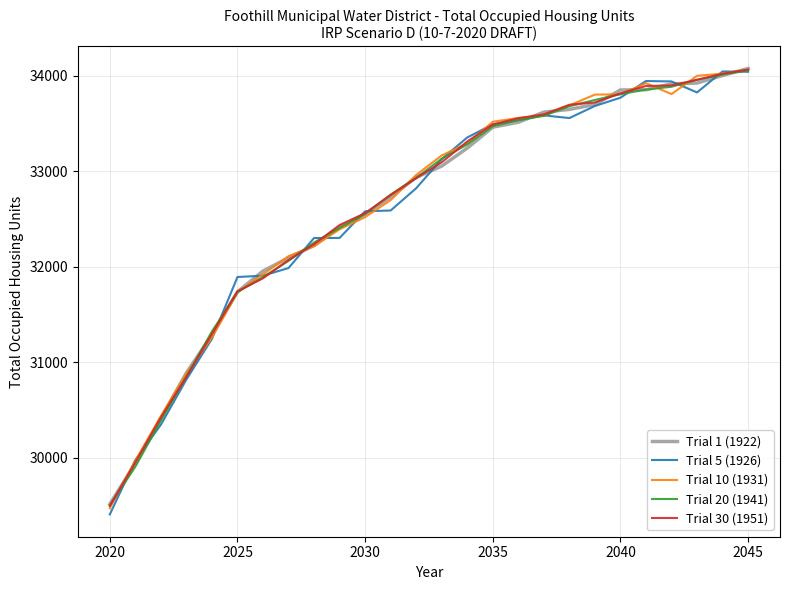

Which series has the largest range (max minus min)?

Trial 5 (1926)